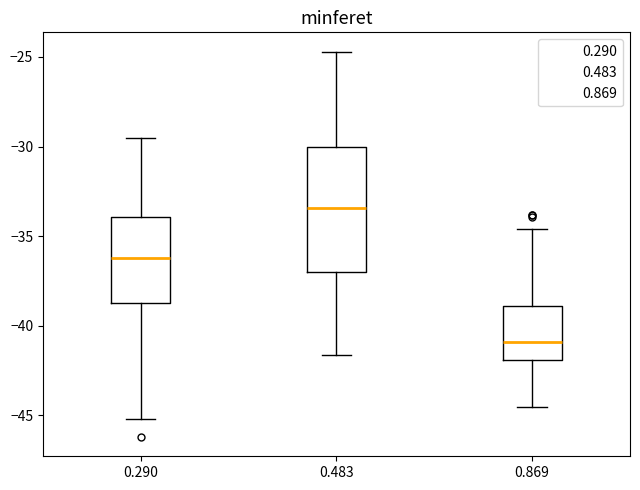

Reading left to right, transcribe this box plot: for each box, give where its median line is, the range the box spans, and where its two whiskers end, as read against the y-axis. The values are not printed on the chart, so give them approximately, as read against the axis.

0.290: median -36.0, box -38.5 to -34.0, whiskers -45.0 to -29.5
0.483: median -33.5, box -37.0 to -30.0, whiskers -41.5 to -24.5
0.869: median -41.0, box -42.0 to -39.0, whiskers -44.5 to -34.5